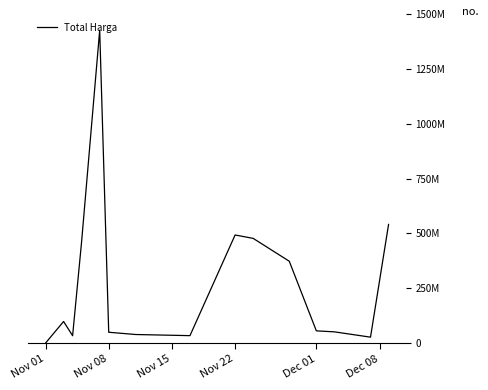

Is this an area chart (filled region under the line)?

No